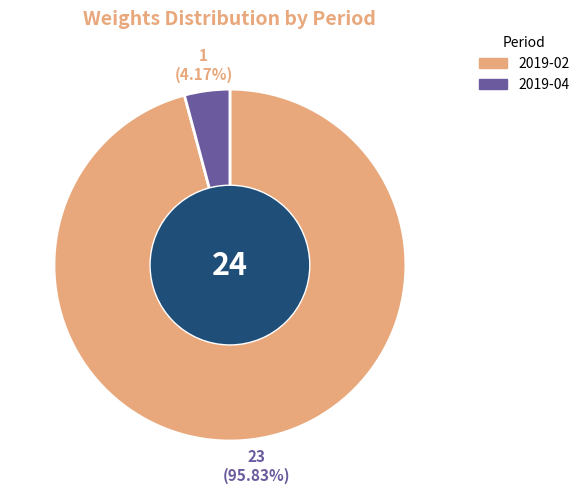

Is the sum of 2019-04 and 2019-02 greater than half?

Yes